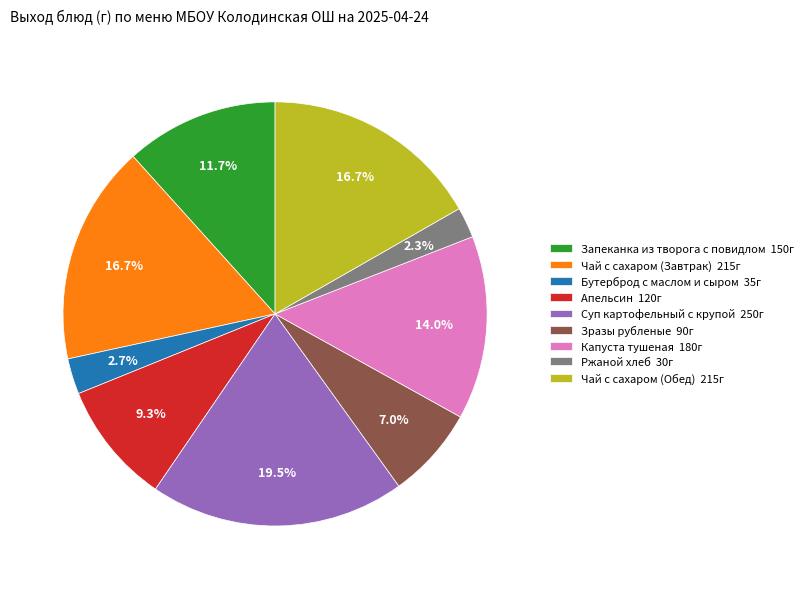

What portion of the pie excludes Запеканка из творога с повидлом?

88.3%